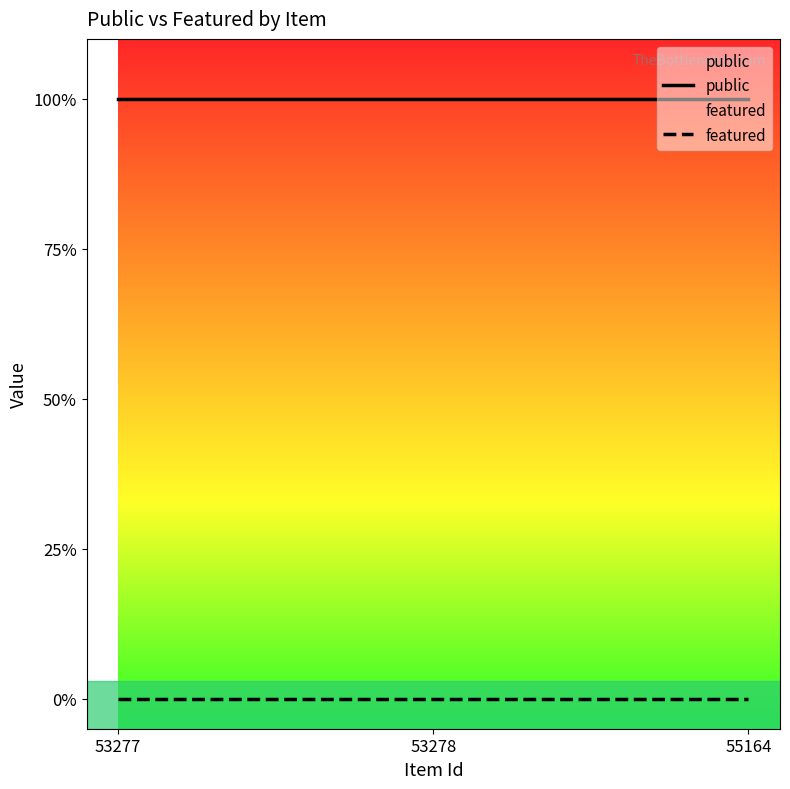

How many categories are shown in the chart?

3